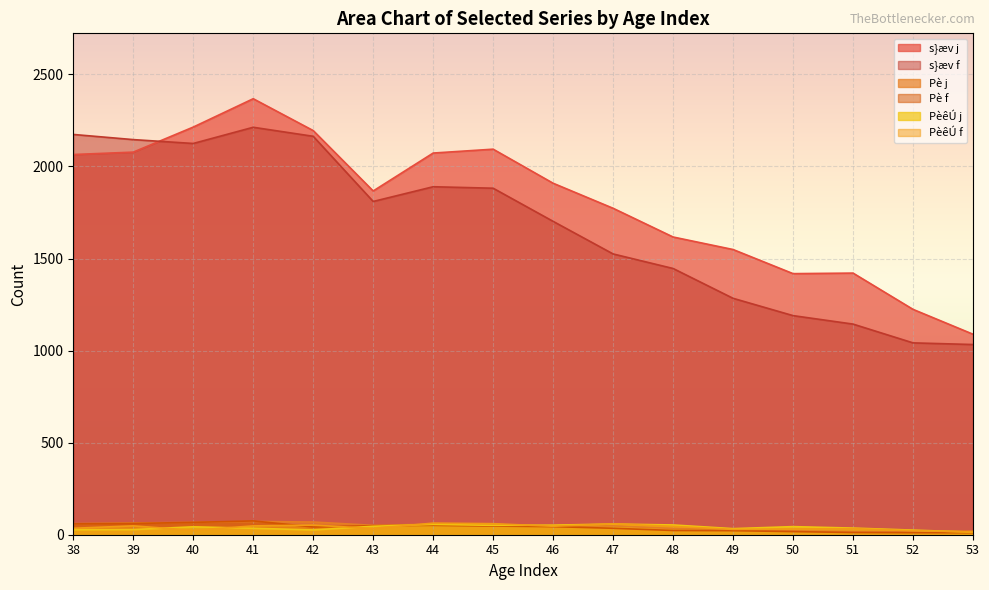

How many lines are shown in the chart?

6